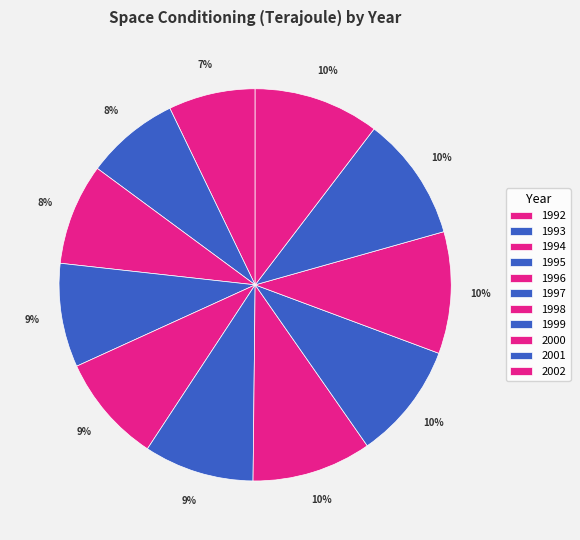

How many segments does this pie chart have?

11